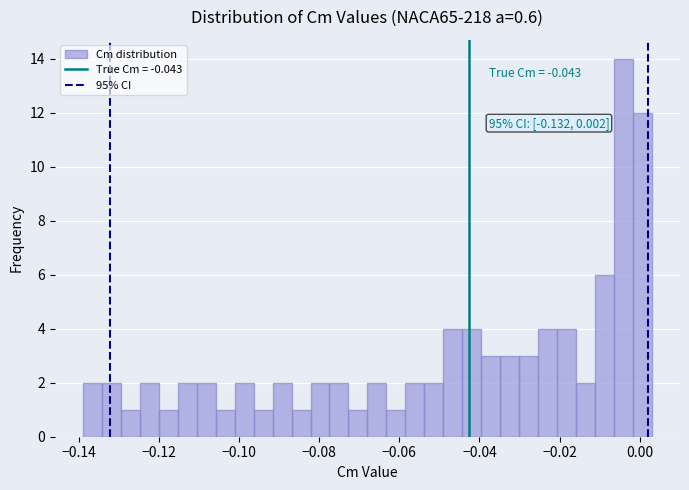

Around what value on the x-axis is the tallest bar? Give the approximate position of its centre, as read against the axis.

-0.004